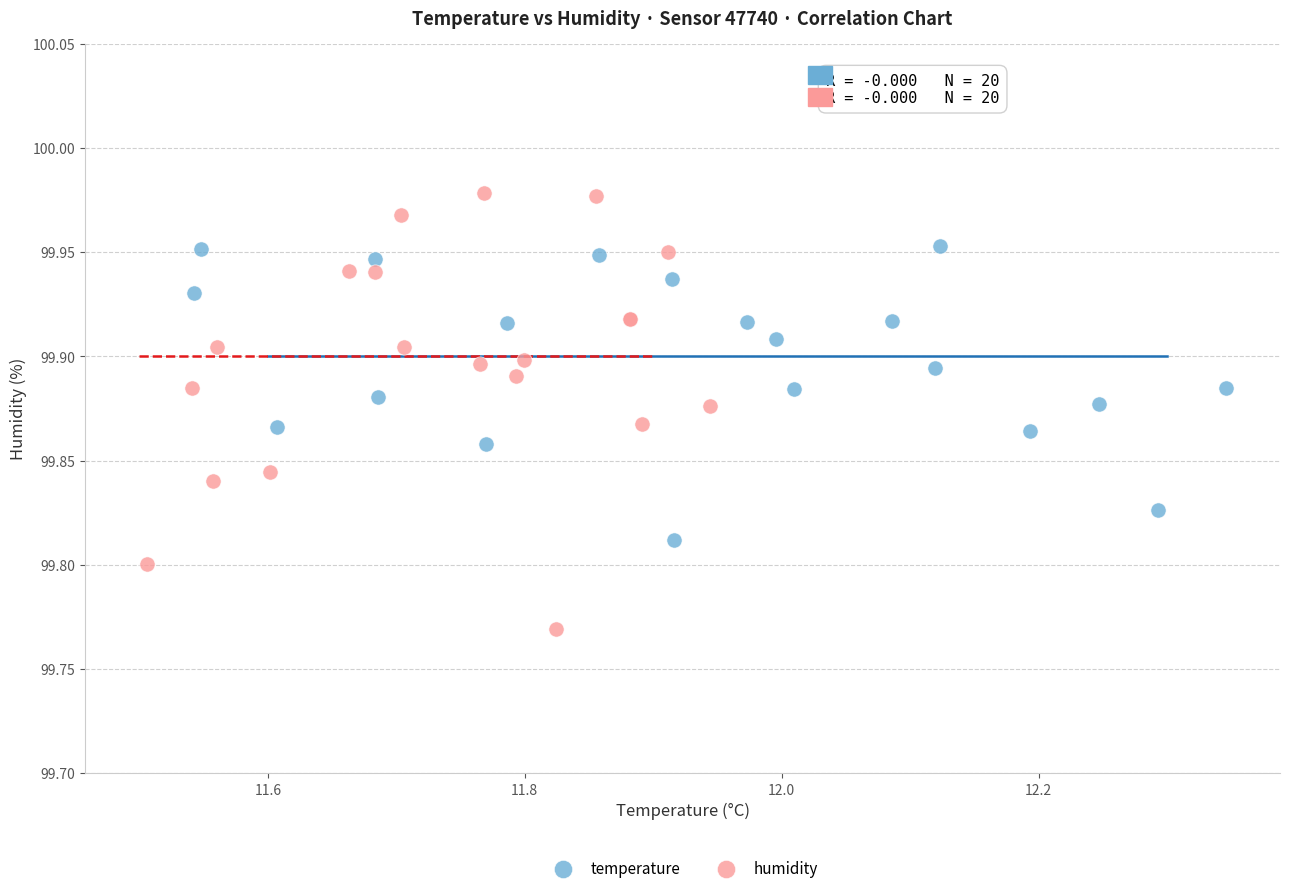

Which series contains the lowest Y value?

humidity